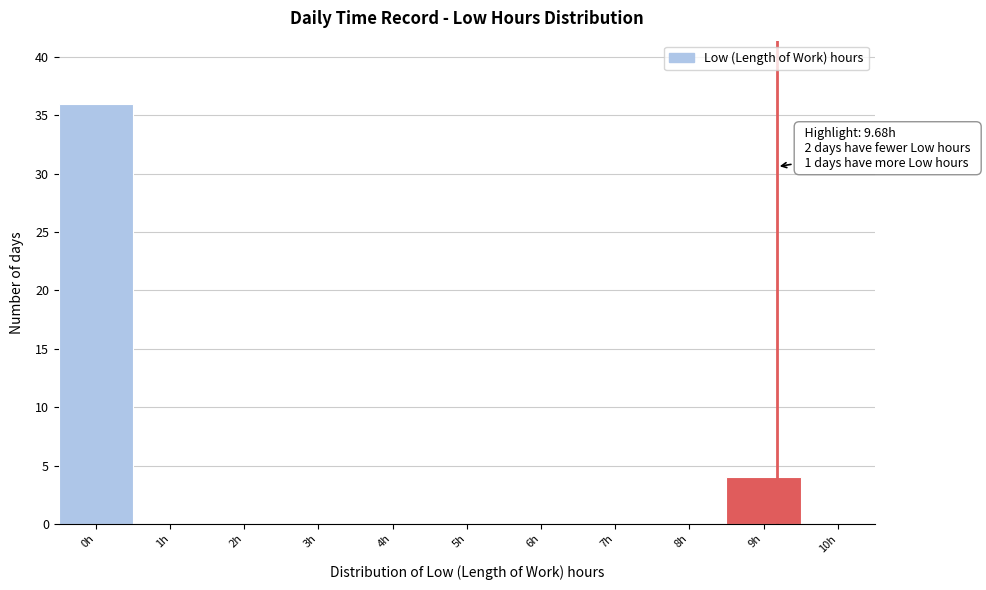

Reading right to left, extract all data points from this chart.

10h=0	9h=4	8h=0	7h=0	6h=0	5h=0	4h=0	3h=0	2h=0	1h=0	0h=36